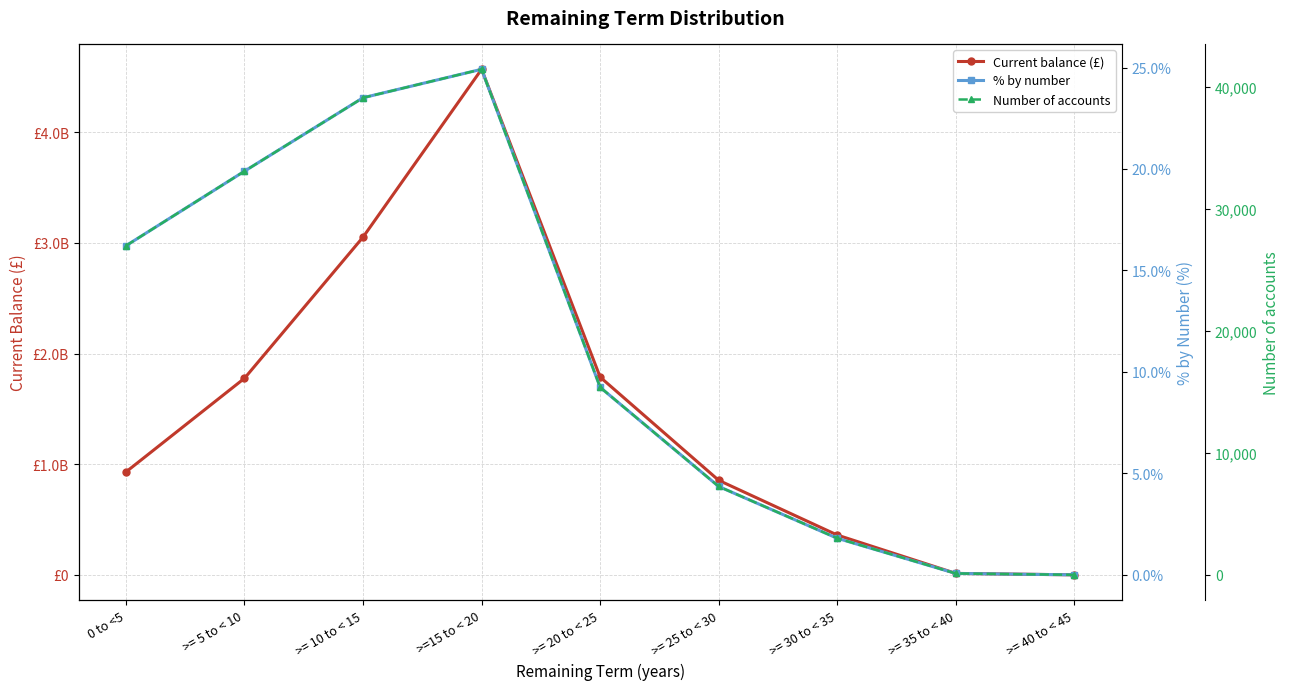

What is the average value of the Number of accounts series?

18491.3